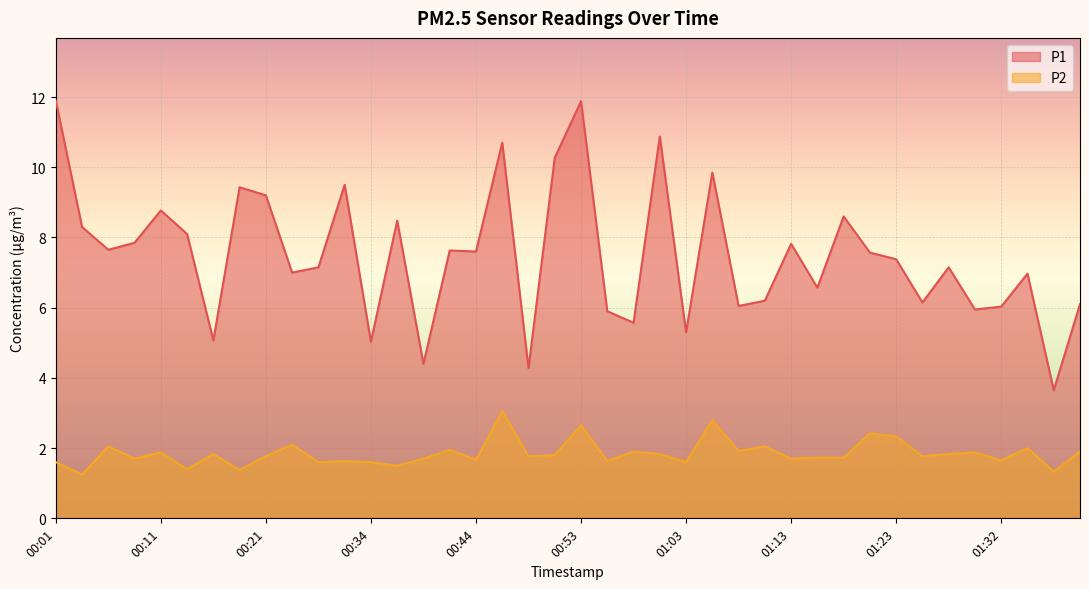

Reading left to right, what are all the values shown in this chart?

P1: 00:01=11.9	00:04=8.3	00:06=7.7	00:08=7.8	00:11=8.8	00:13=8.1	00:16=5.1	00:18=9.4	00:21=9.2	00:24=7.0	00:26=7.2	00:29=9.5	00:34=5.0	00:36=8.5	00:39=4.4	00:41=7.6	00:44=7.6	00:46=10.7	00:48=4.3	00:51=10.3	00:53=11.9	00:56=5.9	00:58=5.6	01:01=10.9	01:03=5.3	01:05=9.8	01:08=6.0	01:11=6.2	01:13=7.8	01:15=6.6	01:18=8.6	01:20=7.6	01:23=7.4	01:25=6.2	01:28=7.2	01:30=6.0	01:32=6.0	01:35=7.0	01:37=3.6	01:40=6.1
P2: 00:01=1.6	00:04=1.2	00:06=2.0	00:08=1.7	00:11=1.9	00:13=1.4	00:16=1.8	00:18=1.4	00:21=1.8	00:24=2.1	00:26=1.6	00:29=1.6	00:34=1.6	00:36=1.5	00:39=1.7	00:41=1.9	00:44=1.7	00:46=3.0	00:48=1.8	00:51=1.8	00:53=2.6	00:56=1.6	00:58=1.9	01:01=1.8	01:03=1.6	01:05=2.8	01:08=1.9	01:11=2.0	01:13=1.7	01:15=1.7	01:18=1.7	01:20=2.4	01:23=2.3	01:25=1.8	01:28=1.8	01:30=1.9	01:32=1.6	01:35=2.0	01:37=1.3	01:40=1.9